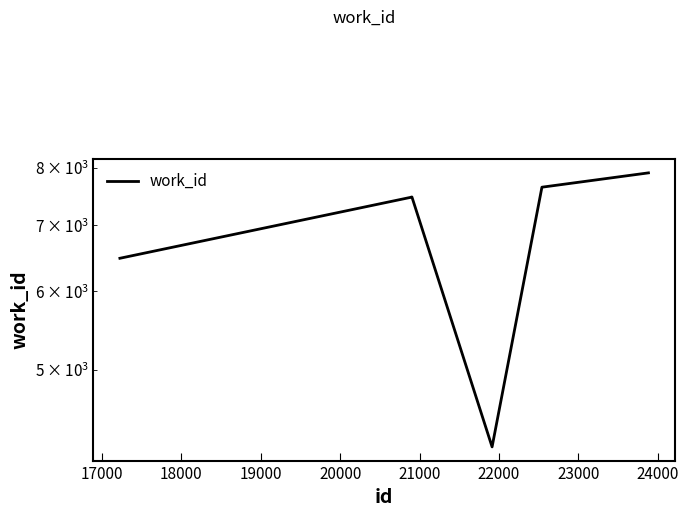

Count the number of categories in the chart.

7